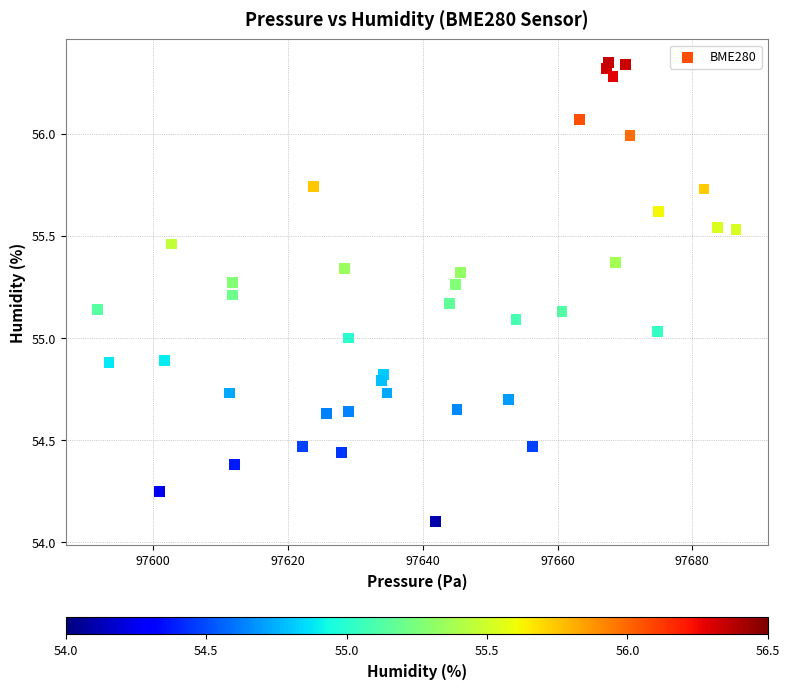

What is the range of X values (max minus min)?

94.7